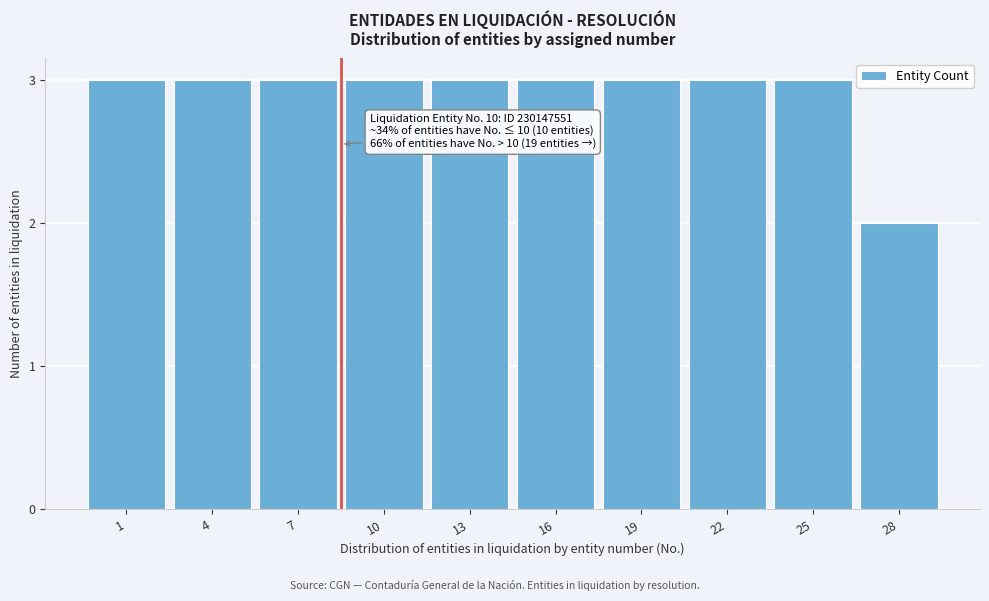

Reading left to right, what are all the values shown in this chart?

3	3	3	3	3	3	3	3	3	2